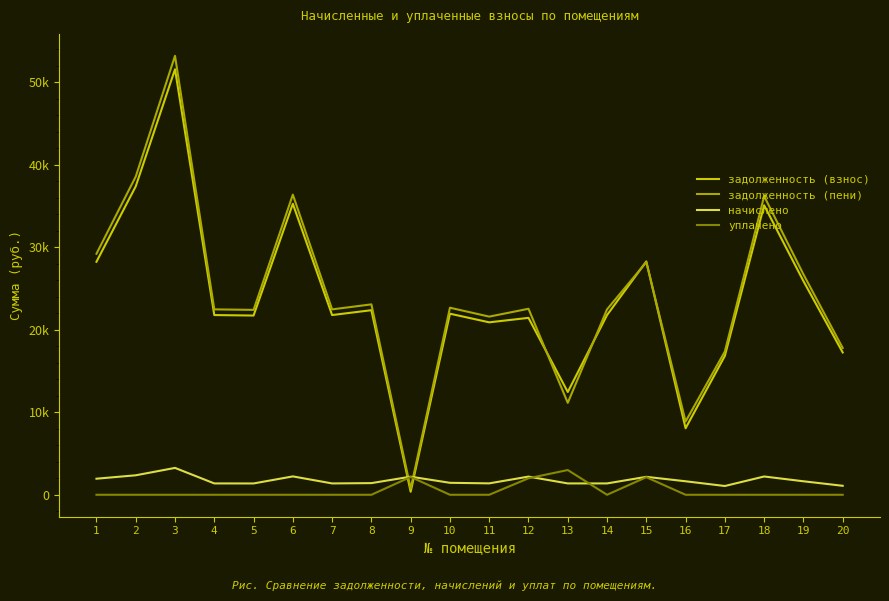

What are all the series names shown in the legend?

задолженность (взнос), задолженность (пени), начислено, уплачено